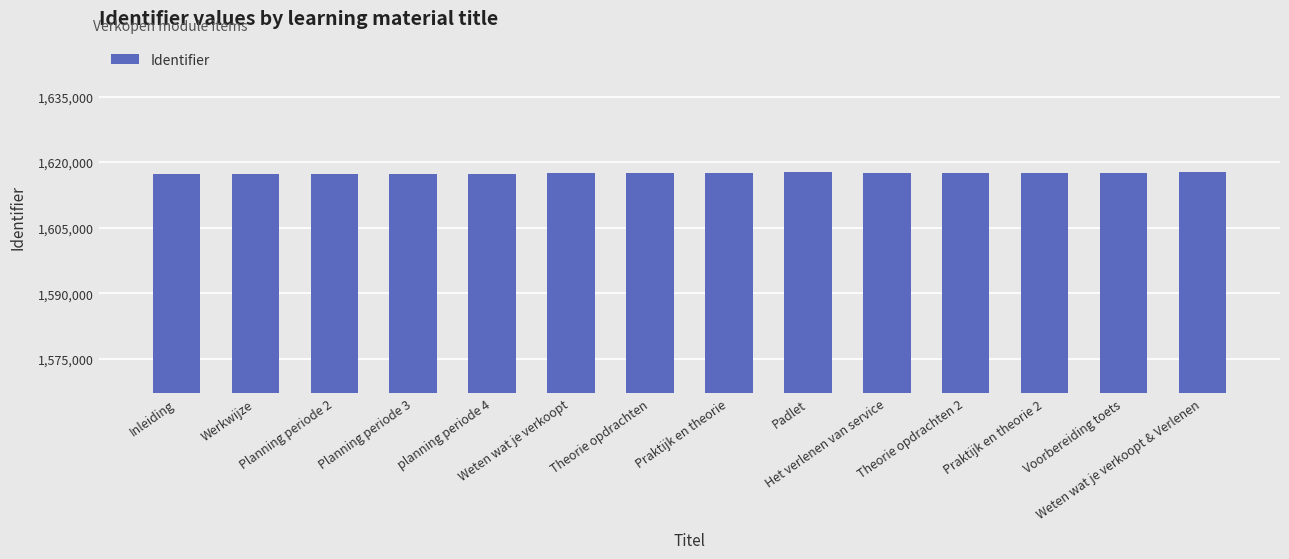

What is the smallest value displayed?

1617174